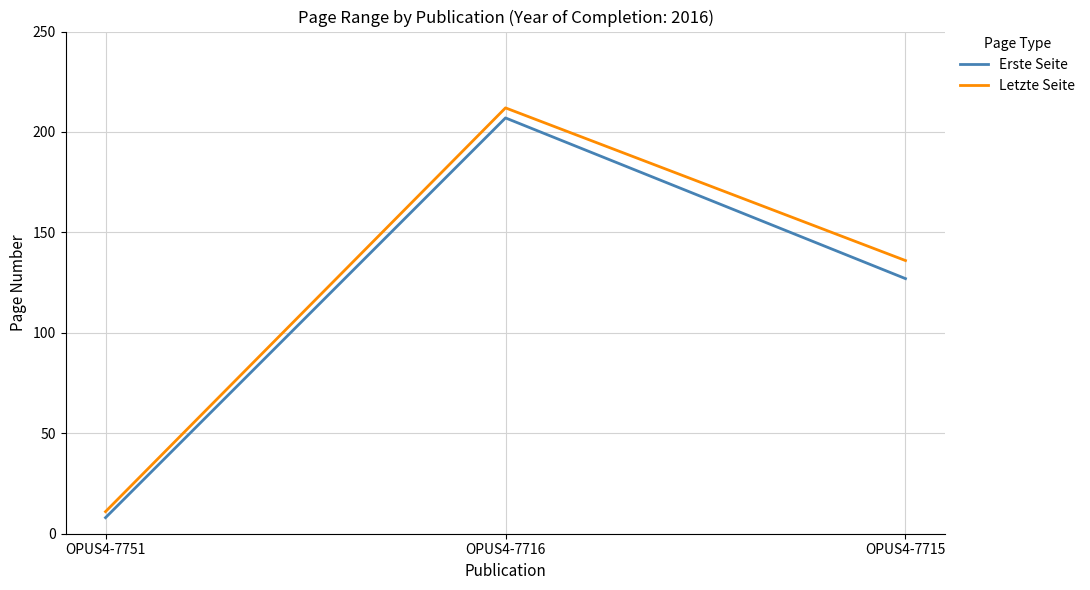

How many values in the Letzte Seite series are below 136?

1